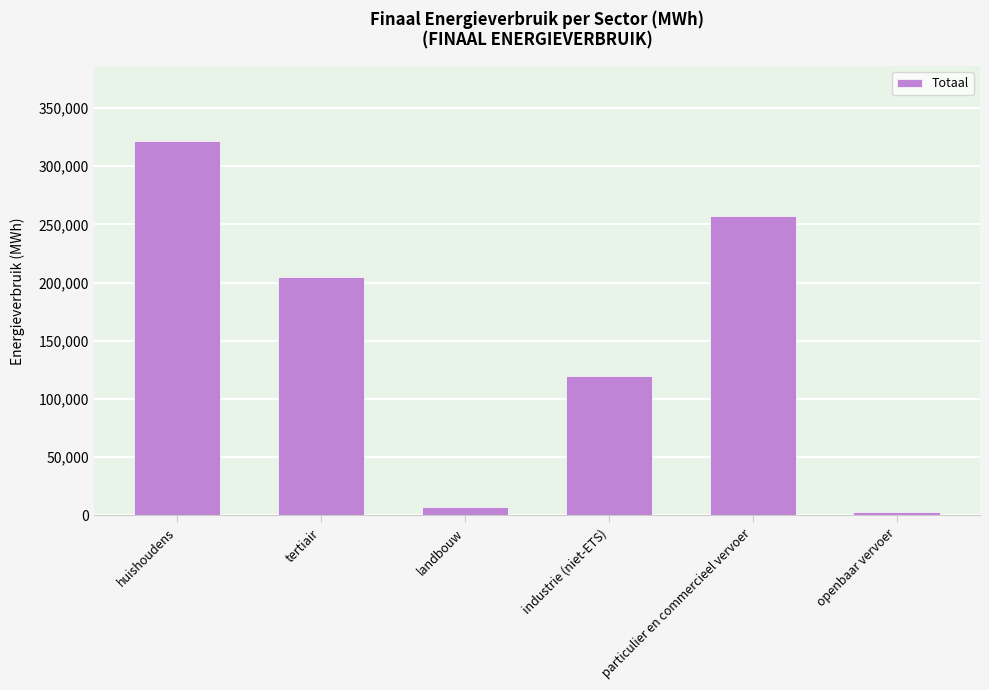

Which category has the lowest value across all series?

openbaar vervoer